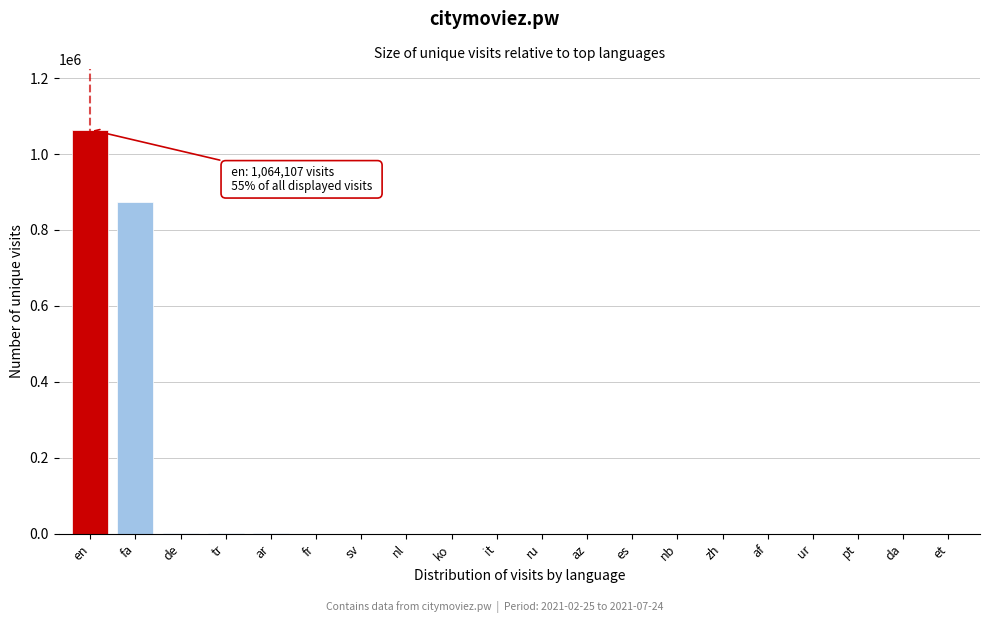

Which label corresponds to the largest value in the chart?

en